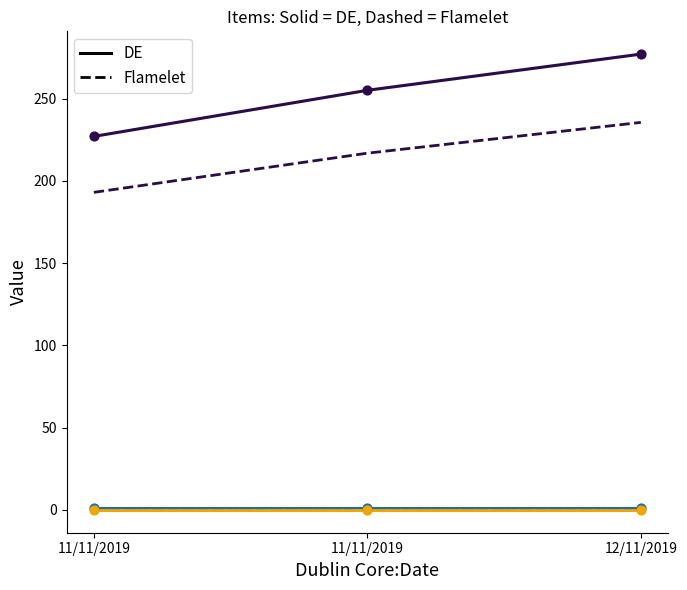

What is the total value across all series at 11/11/2019?

421.9